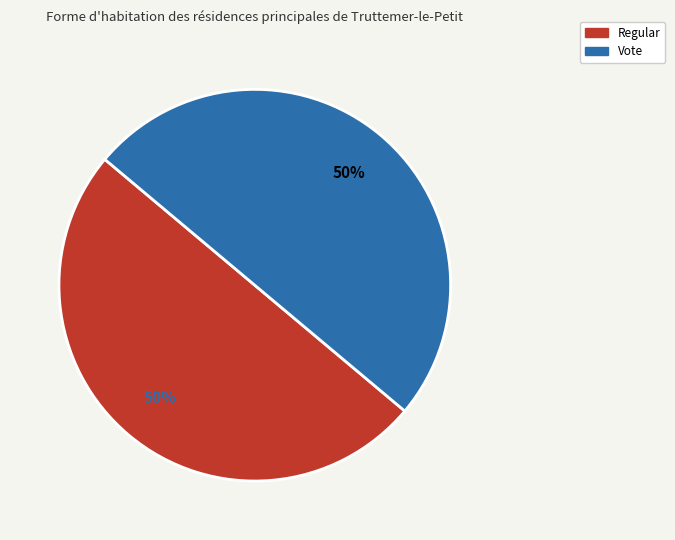

Is the sum of Vote and Regular greater than half?

Yes